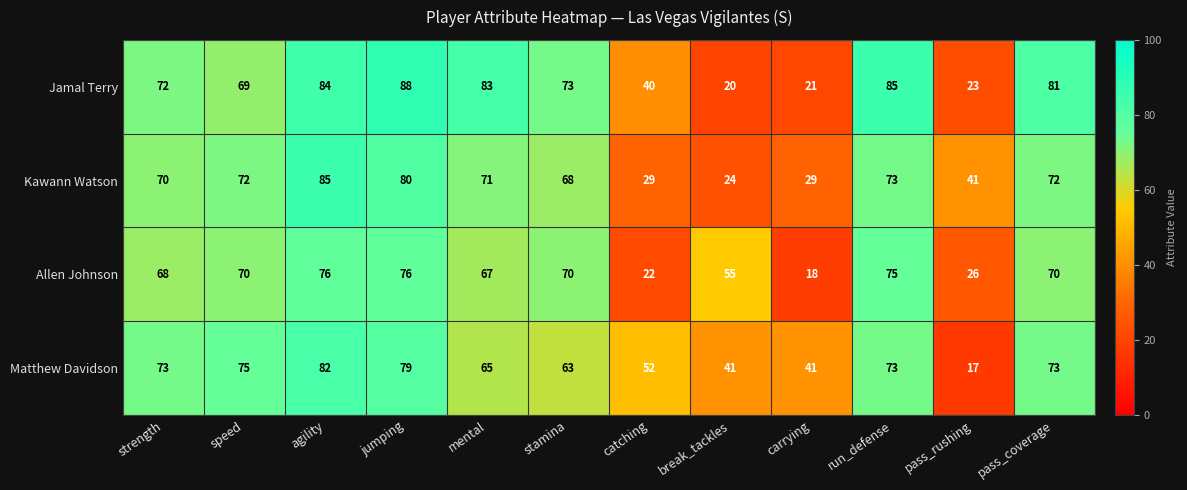

Is it true that Kawann Watson equals 71 at mental?

True